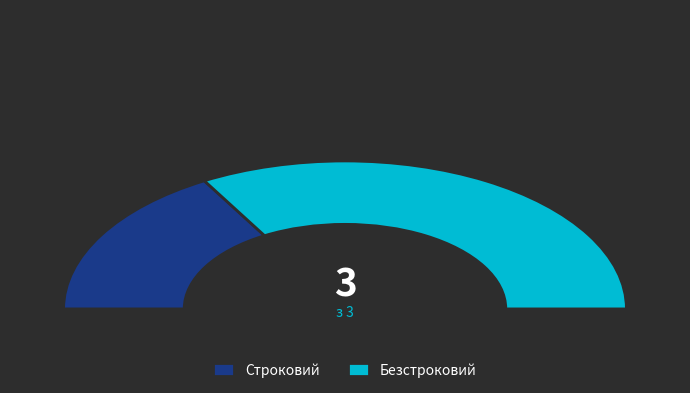

Which slice is the smallest?

Строковий